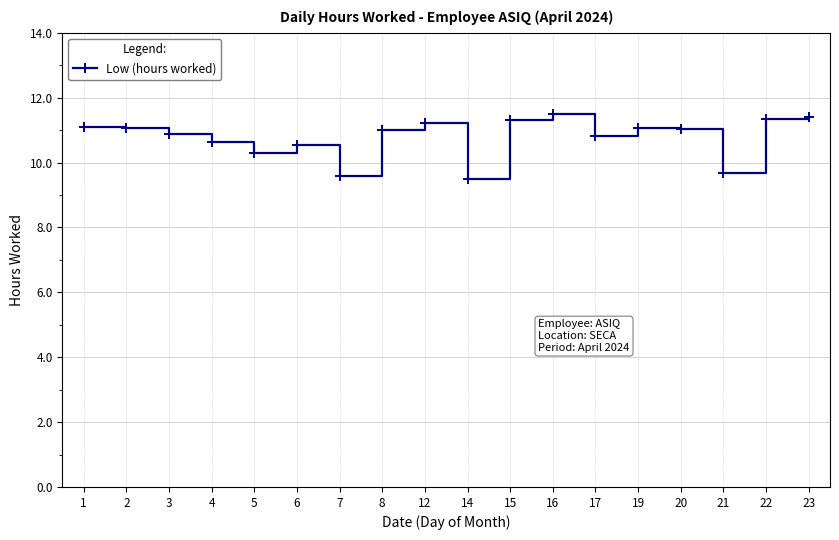

What is the ratio of the value at 2 to the value at 14?

1.2